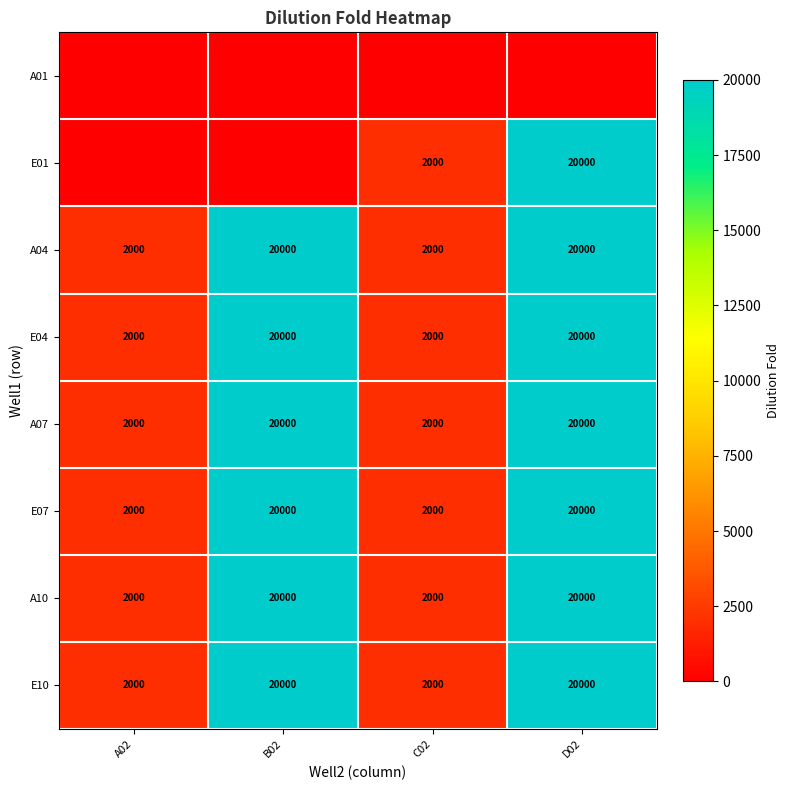

What is the sum of the E07 values at D02 and B02?

40000